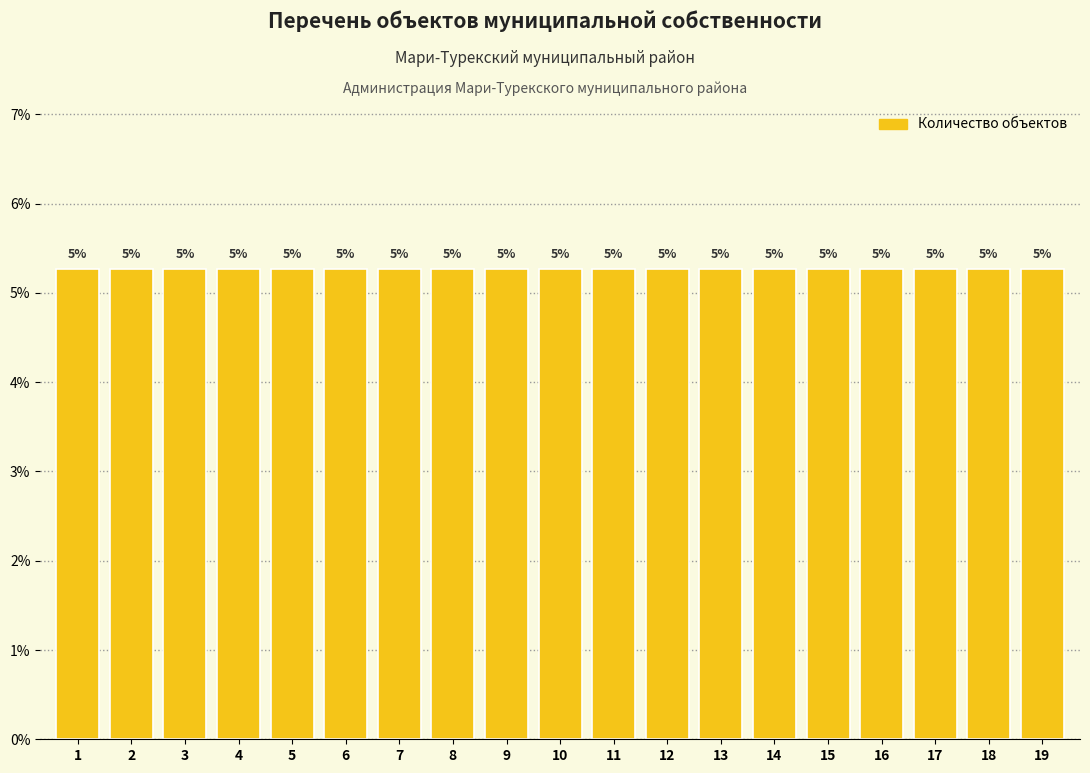

List the labels in order of value, largest first.

19, 18, 17, 16, 15, 14, 13, 12, 11, 10, 9, 8, 7, 6, 5, 4, 3, 2, 1